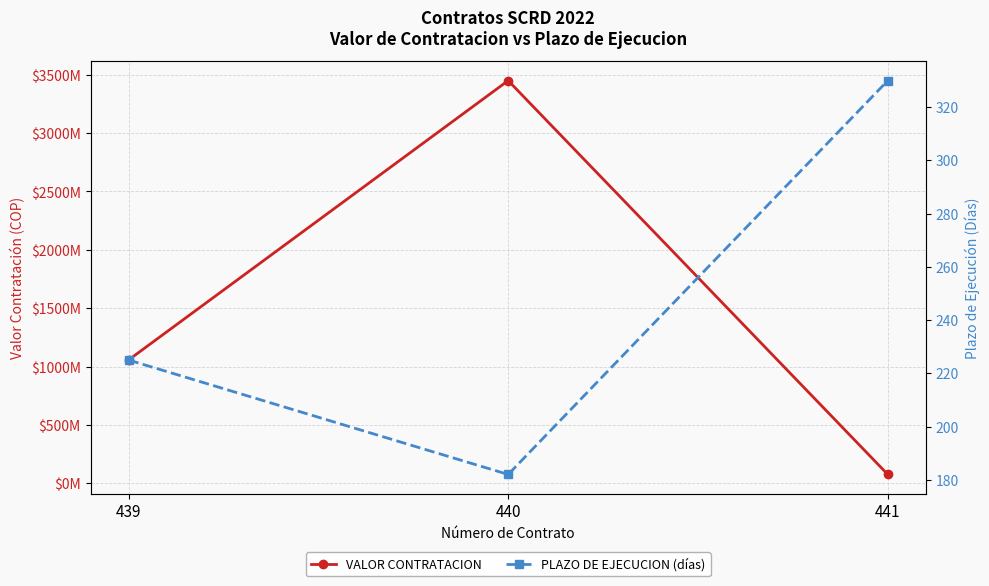

The value of PLAZO DE EJECUCION (días) at 440 is 89. True or false?

False